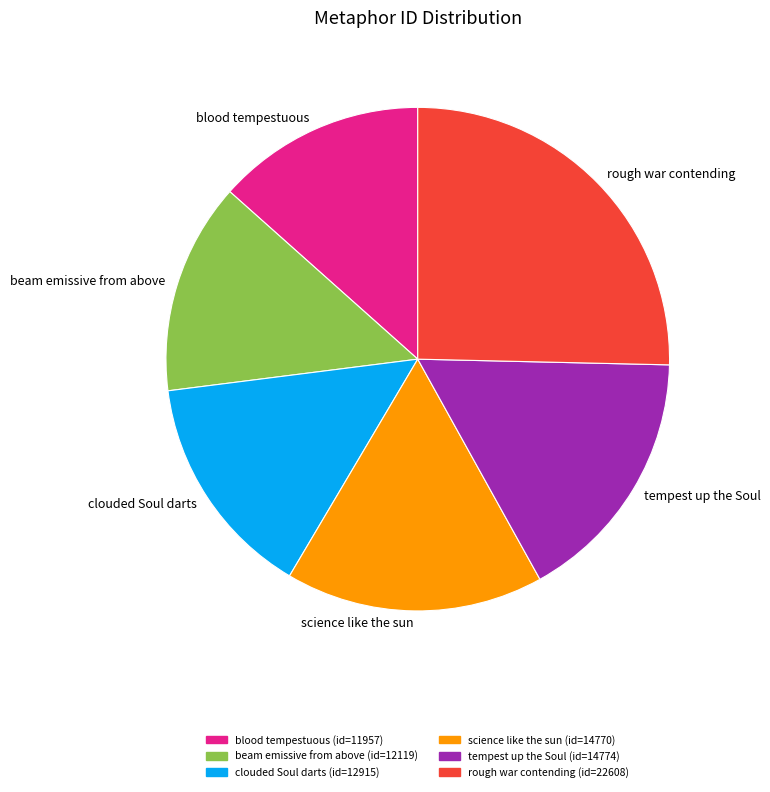

Which has a higher value, tempest up the Soul or blood tempestuous?

tempest up the Soul